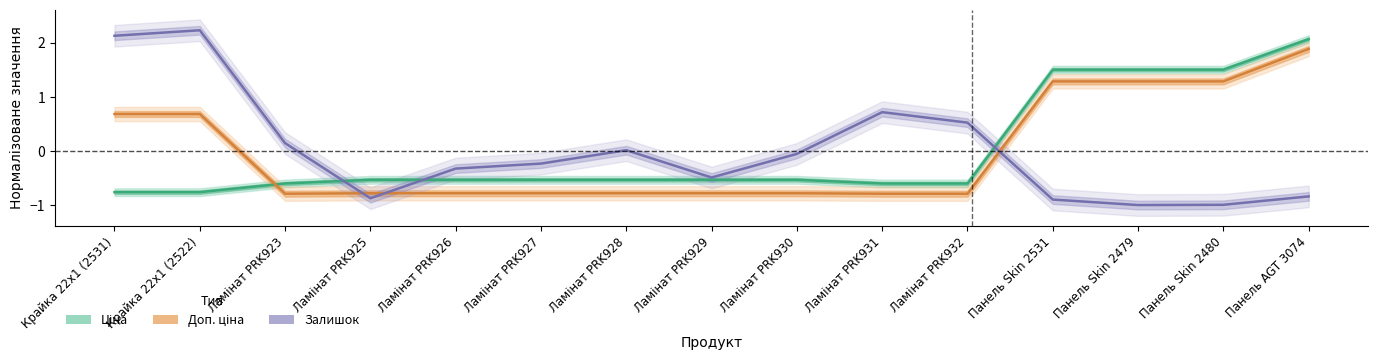

Is the value of Ціна at Ламінат PRK927 greater than the value of Залишок at Ламінат PRK923?

No